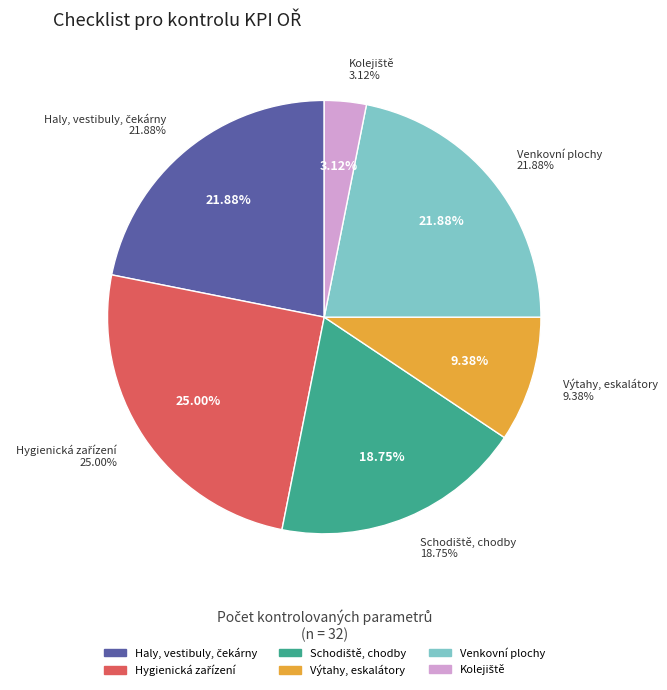

What percentage is the Kolejiště slice, to the nearest percent?

3%